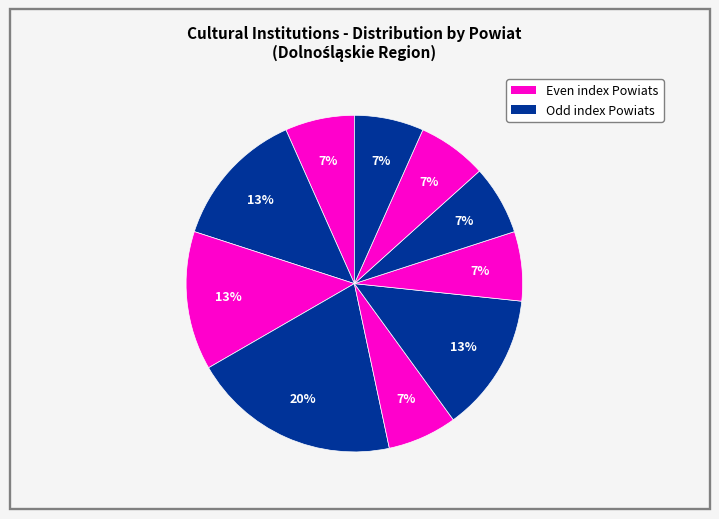

How many slices are in this pie chart?

10